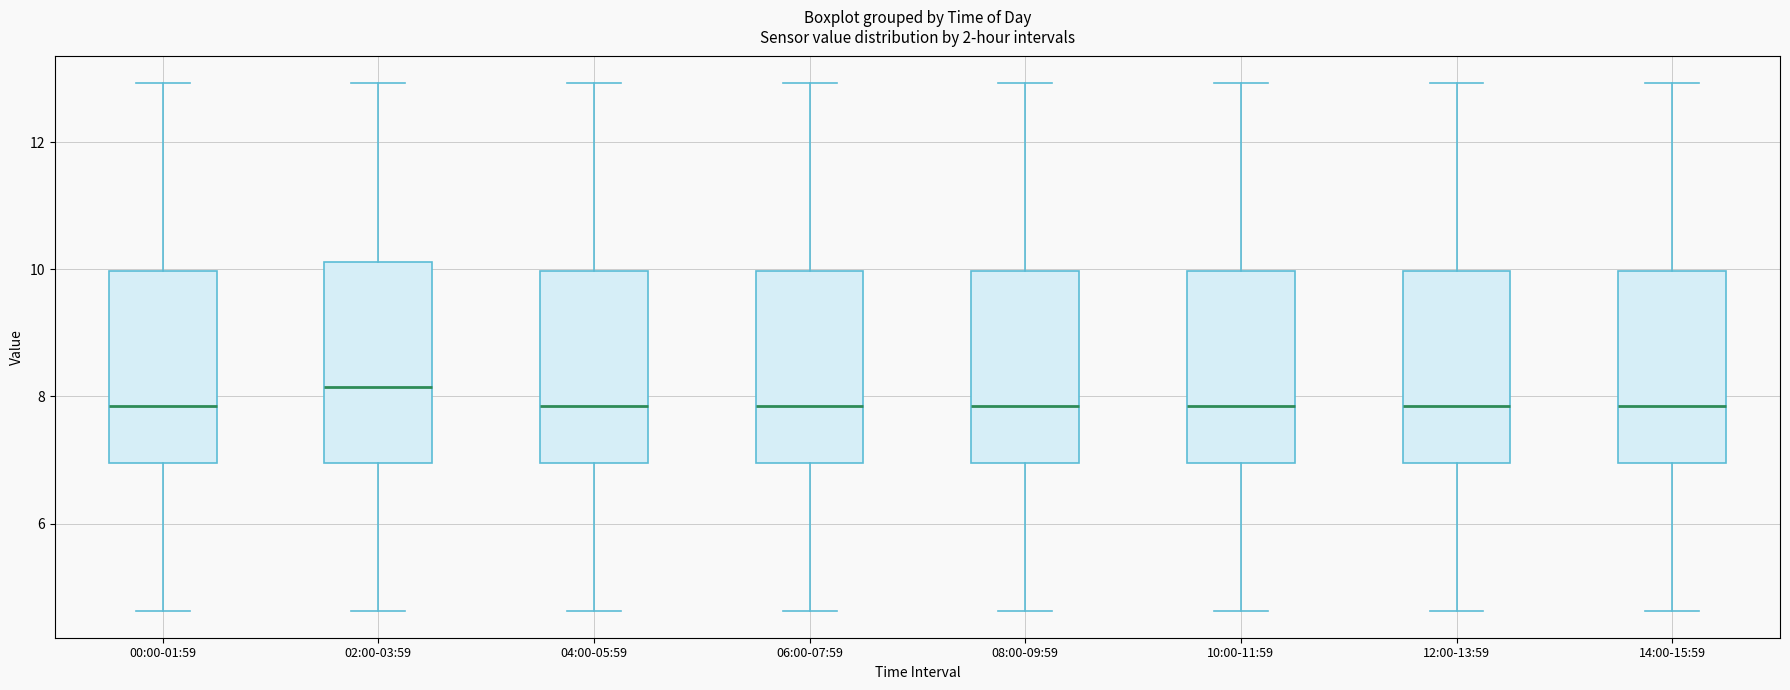

Reading left to right, transcribe this box plot: for each box, give where its median line is, the range the box spans, and where its two whiskers end, as read against the y-axis. The values are not printed on the chart, so give them approximately, as read against the axis.

00:00-01:59: median 7.8, box 7.0 to 10.0, whiskers 4.6 to 13.0
02:00-03:59: median 8.2, box 7.0 to 10.2, whiskers 4.6 to 13.0
04:00-05:59: median 7.8, box 7.0 to 10.0, whiskers 4.6 to 13.0
06:00-07:59: median 7.8, box 7.0 to 10.0, whiskers 4.6 to 13.0
08:00-09:59: median 7.8, box 7.0 to 10.0, whiskers 4.6 to 13.0
10:00-11:59: median 7.8, box 7.0 to 10.0, whiskers 4.6 to 13.0
12:00-13:59: median 7.8, box 7.0 to 10.0, whiskers 4.6 to 13.0
14:00-15:59: median 7.8, box 7.0 to 10.0, whiskers 4.6 to 13.0